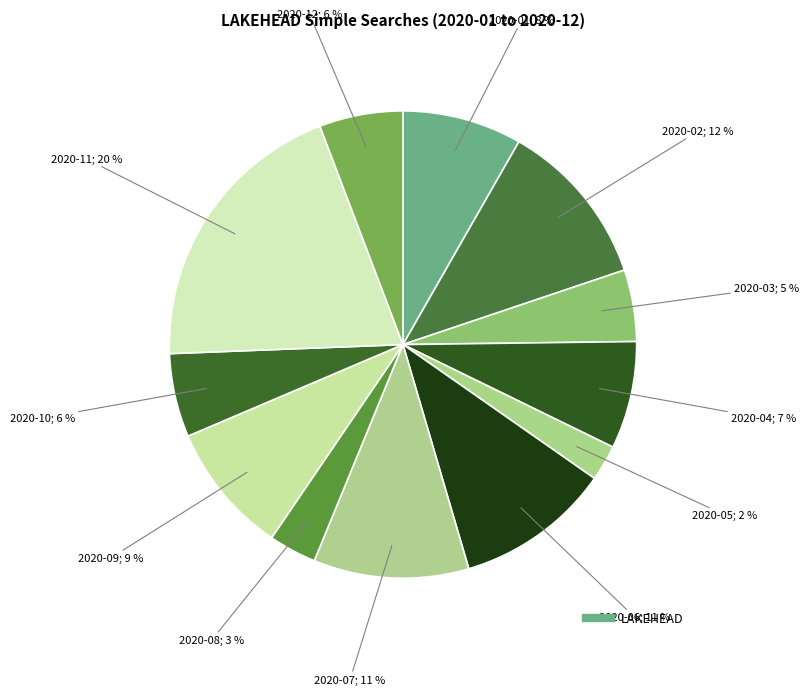

To the nearest percent, what is the difference between the largest and smallest slice percentages?

17%